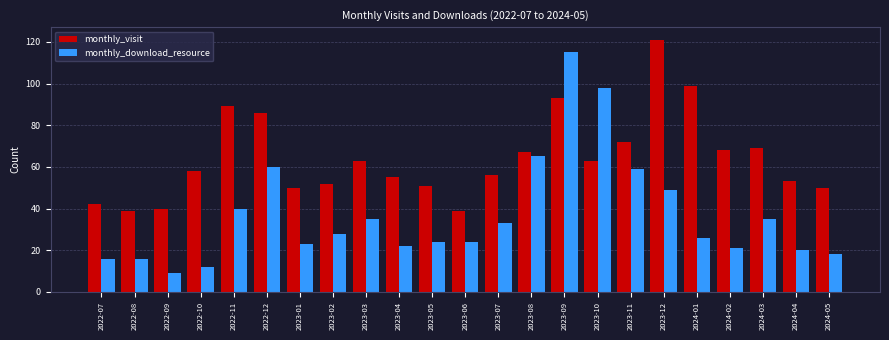

Which series has the widest spread of values?

monthly_download_resource